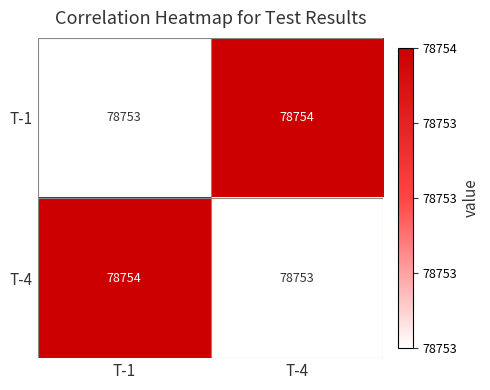

Rank the series at T-1 from highest to lowest value.

T-4, T-1